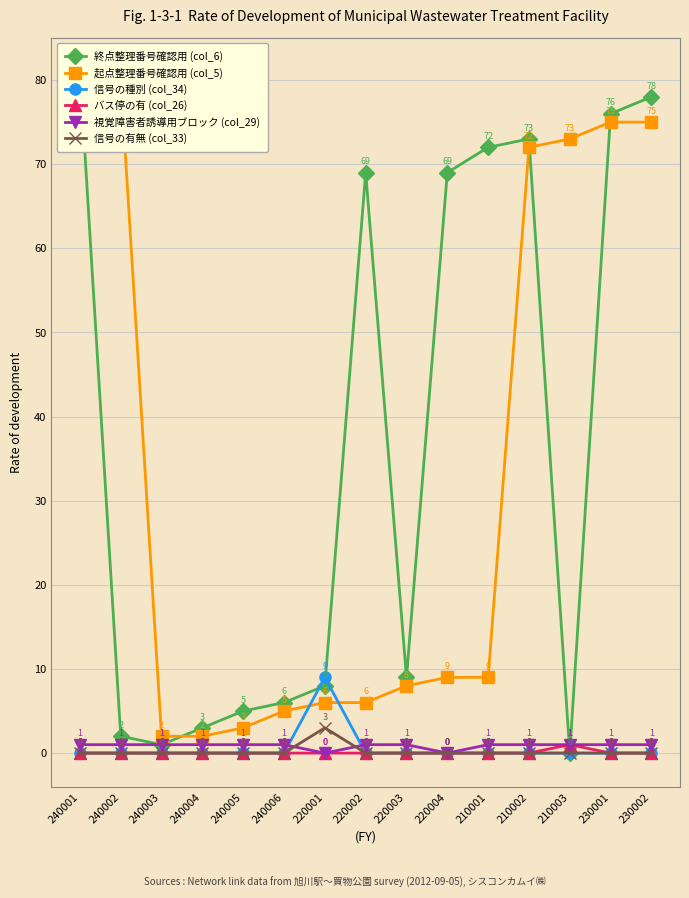

What is the label of the 11th point from the left?

210001